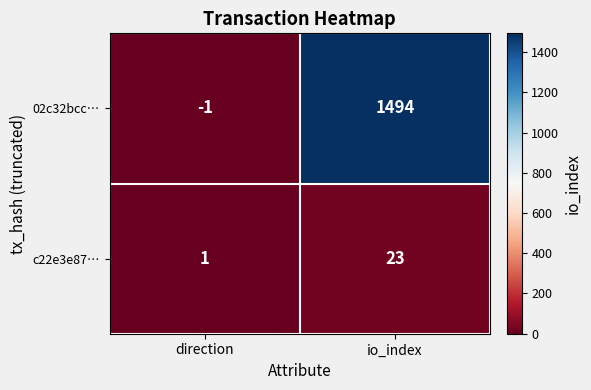

Is it true that 02c32bcc… equals -2 at direction?

False